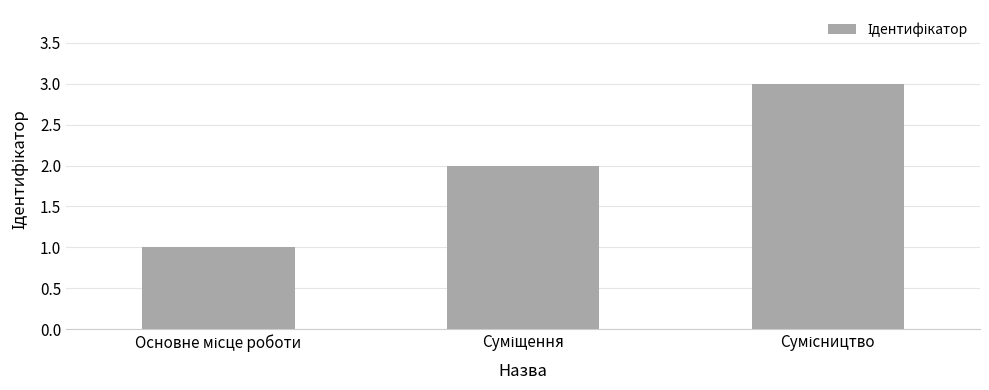

What is the sum of all values?

6